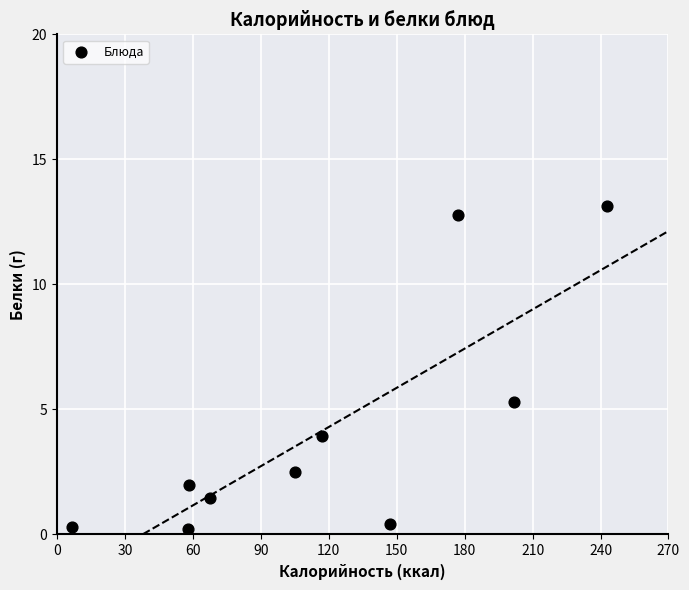

What Y value in the scatter plot is closest to 6?

5.3